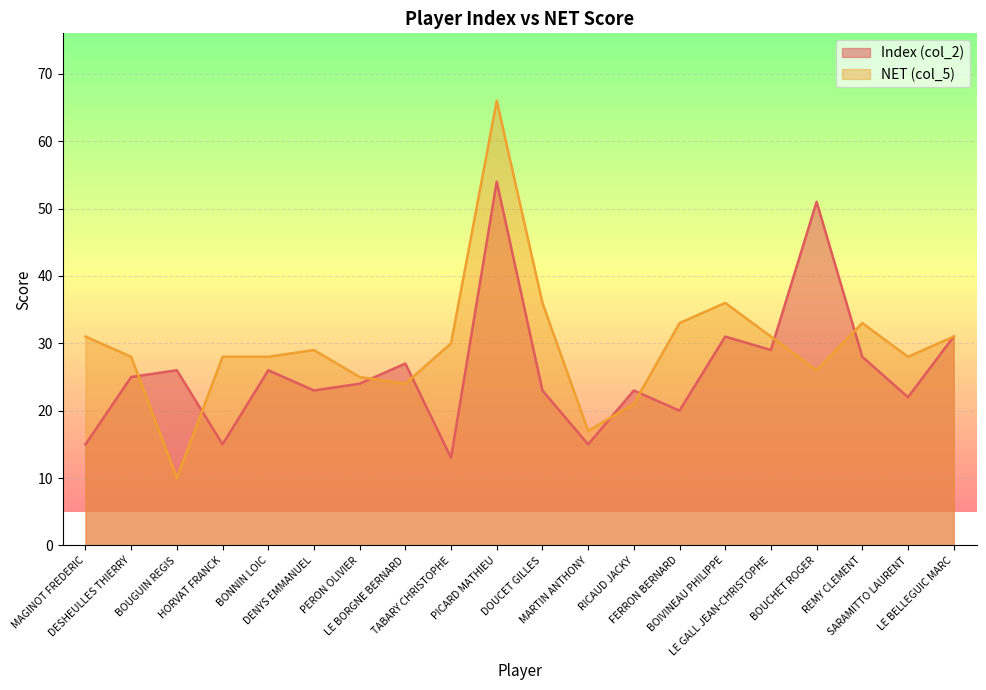

Which series has the widest spread of values?

NET (col_5)